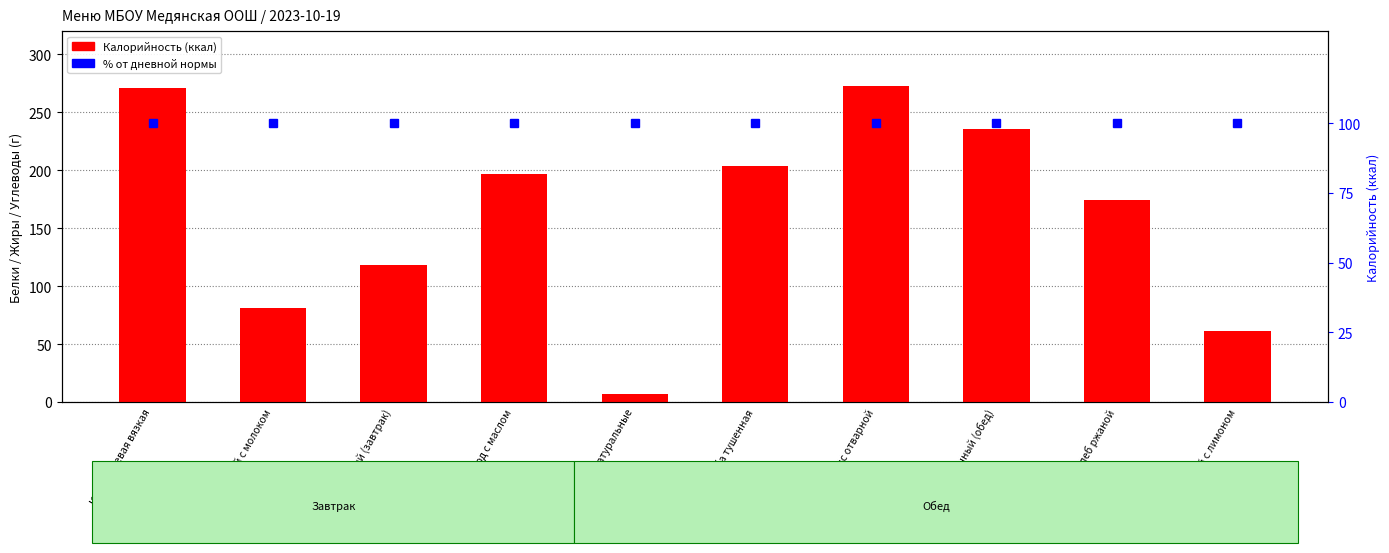

Is the value of Калорийность at Бутерброд с маслом greater than the value of Калорийность % at Хлеб пшеничный (обед)?

Yes